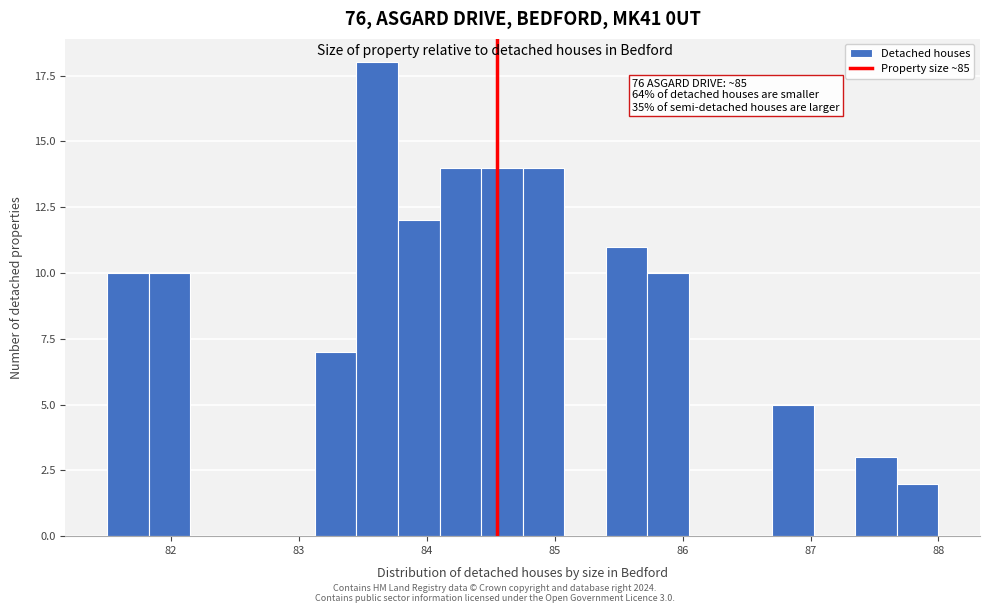

Read against the x-axis, roughly where is the centre of the tallest bar?

83.6